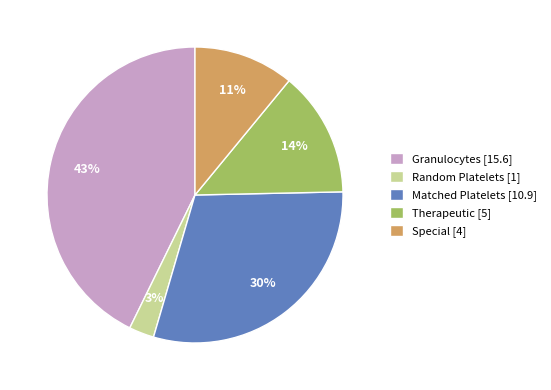

True or false: Therapeutic accounts for 14% of the total.

True